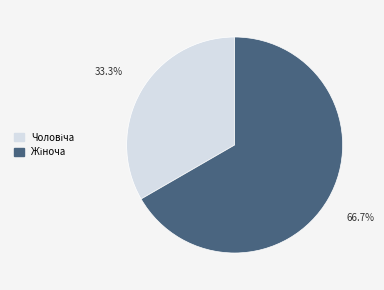

To the nearest percent, what is the combined percentage of Жіноча and Чоловіча?

100%